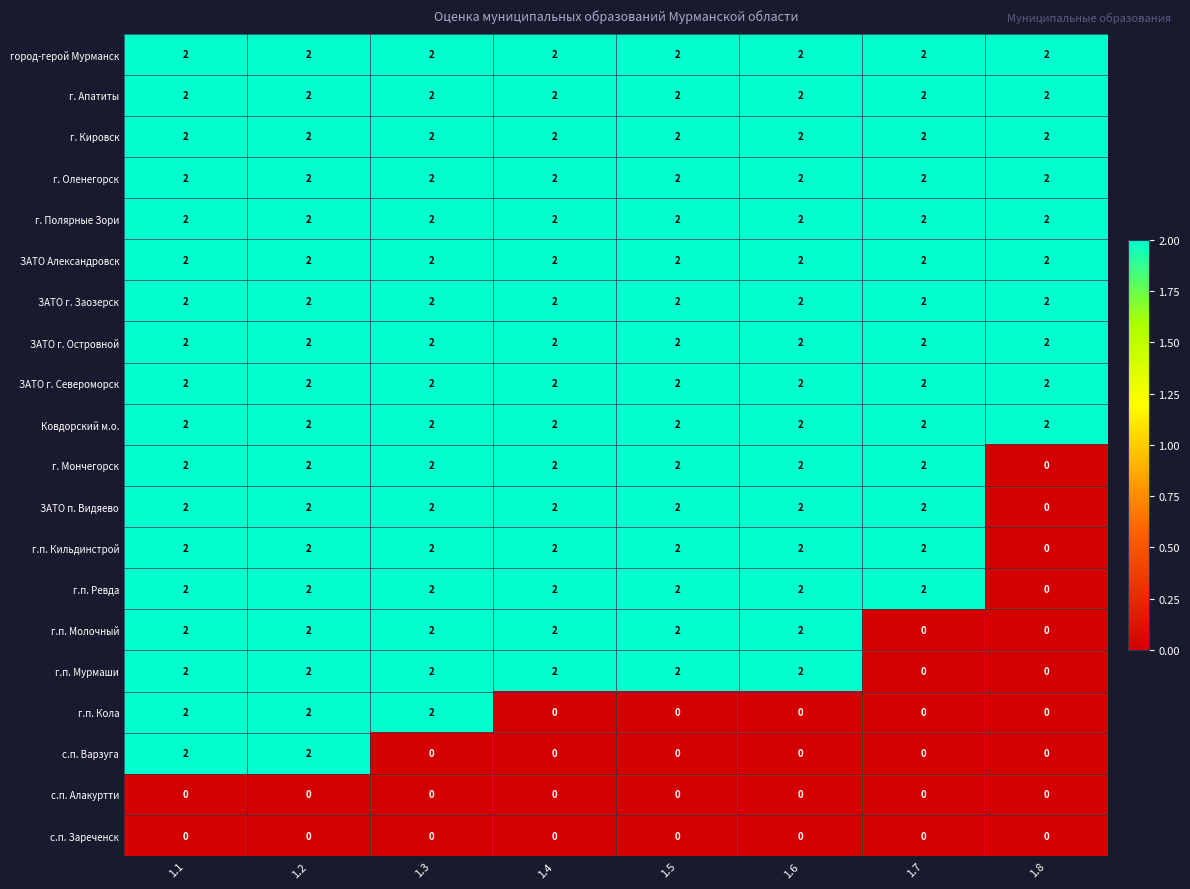

The value of с.п. Варзуга at 1.5 is 0. True or false?

True